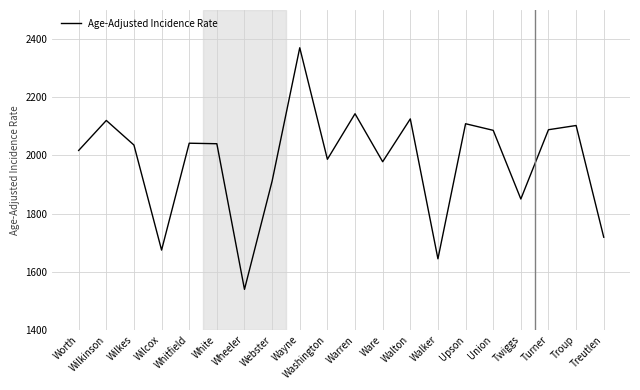

Which label corresponds to the smallest value in the chart?

Wheeler